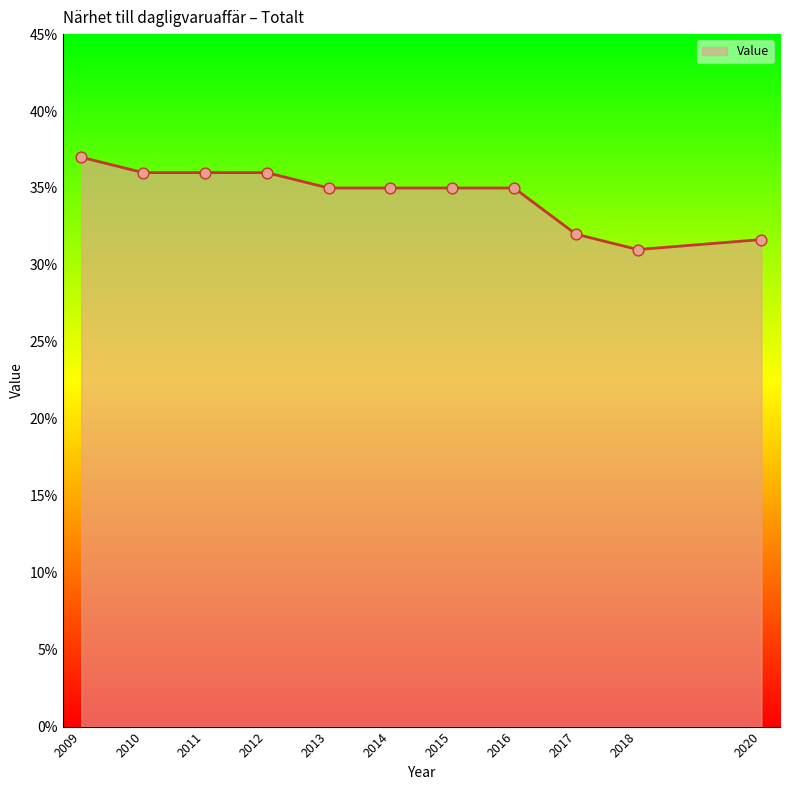

What is the change in value from 2012 to 2014?

-1.0